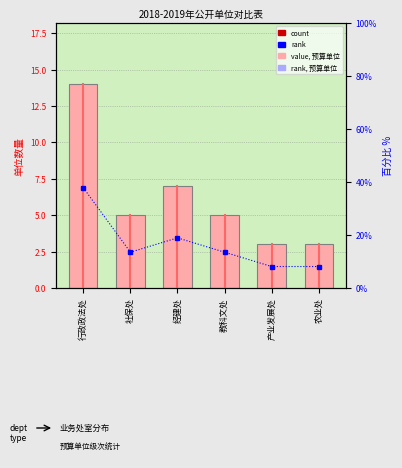

How many series are shown in this chart?

2